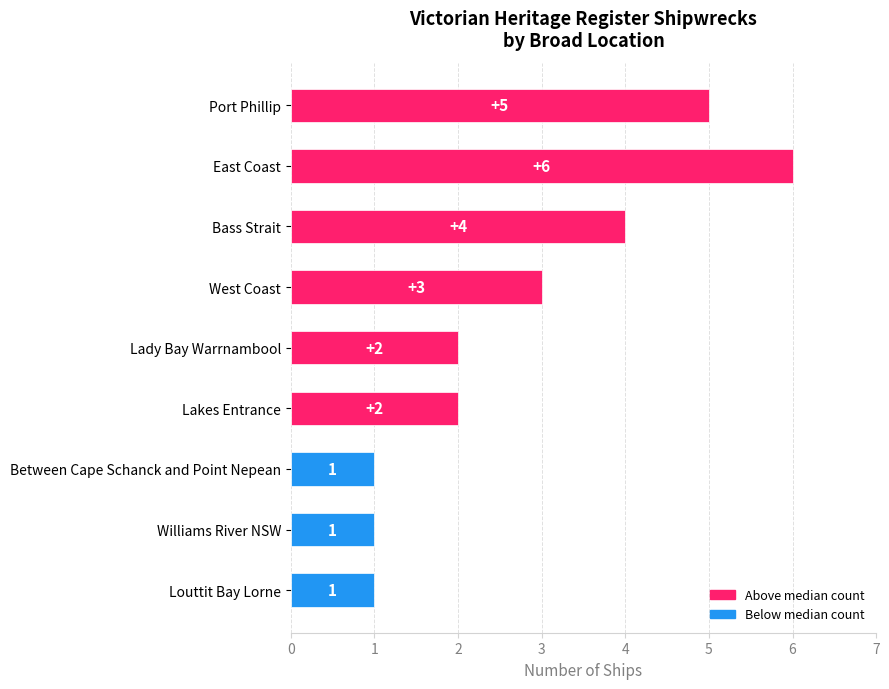

What is the difference between the maximum and minimum values?

5